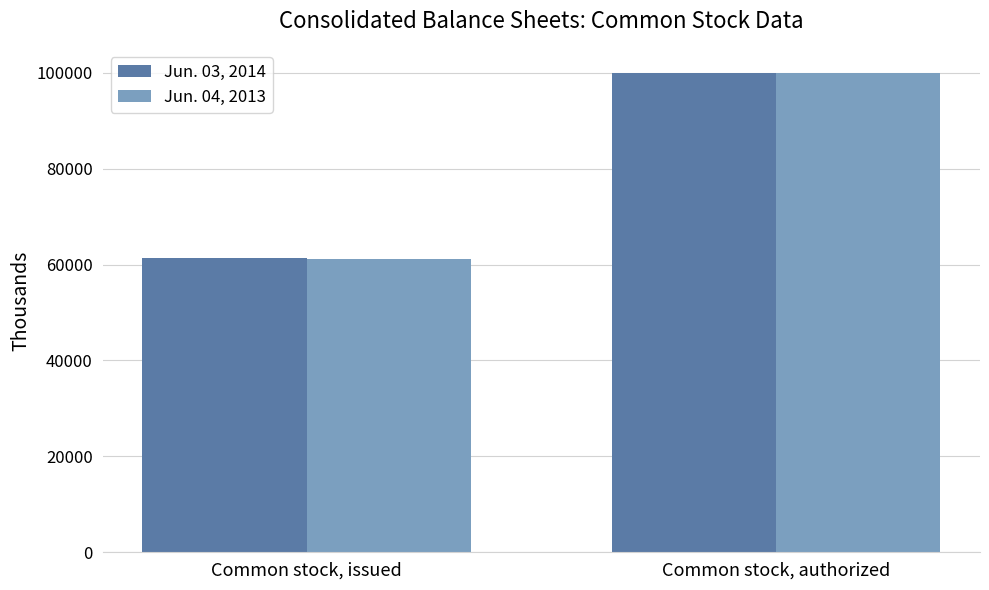

What is the spread (max minus min) of values at Common stock, issued?

194